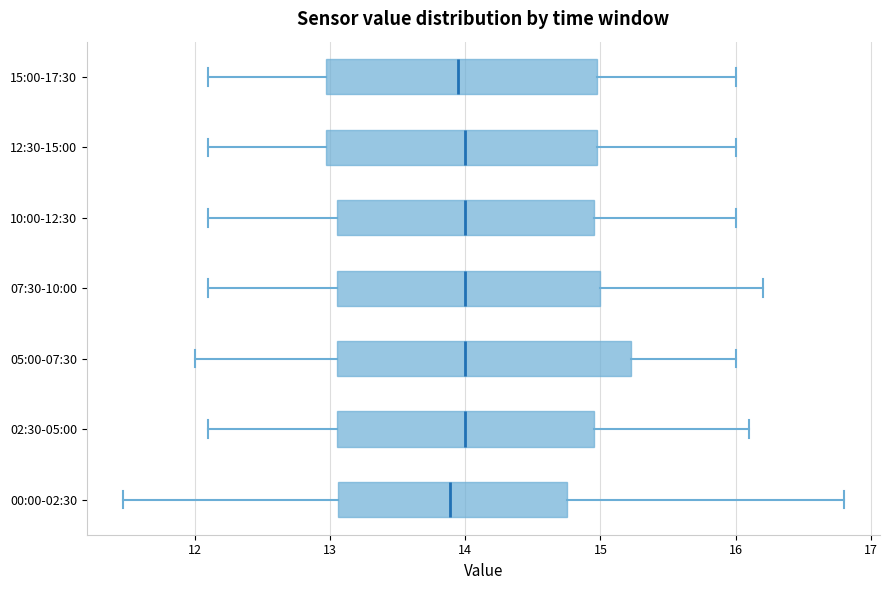

Reading bottom to top, read every box against the x-axis: the position of its median line, the range the box covers, and the ends of its whiskers. The values are not printed on the chart, so give them approximately, as read against the axis.

00:00-02:30: median 13.9, box 13.1 to 14.8, whiskers 11.5 to 16.8
02:30-05:00: median 14.0, box 13.1 to 15.0, whiskers 12.1 to 16.1
05:00-07:30: median 14.0, box 13.1 to 15.2, whiskers 12.0 to 16.0
07:30-10:00: median 14.0, box 13.1 to 15.0, whiskers 12.1 to 16.2
10:00-12:30: median 14.0, box 13.1 to 15.0, whiskers 12.1 to 16.0
12:30-15:00: median 14.0, box 13.0 to 15.0, whiskers 12.1 to 16.0
15:00-17:30: median 14.0, box 13.0 to 15.0, whiskers 12.1 to 16.0